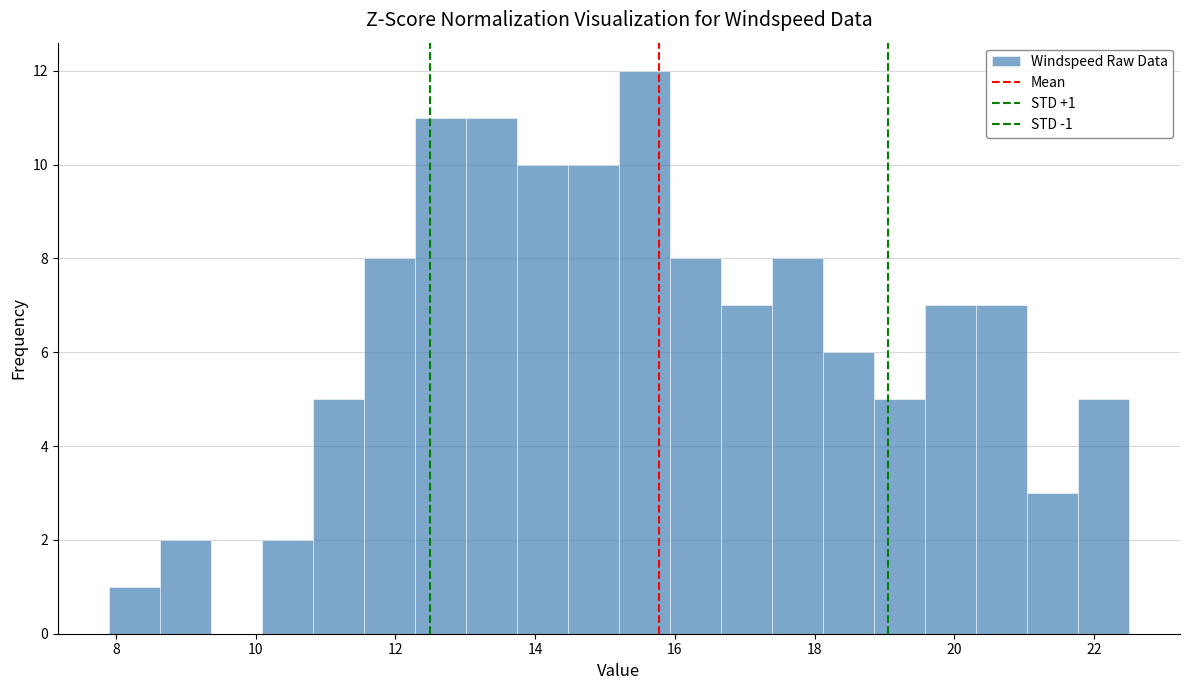

Read against the x-axis, roughly where is the centre of the tallest bar?

15.6